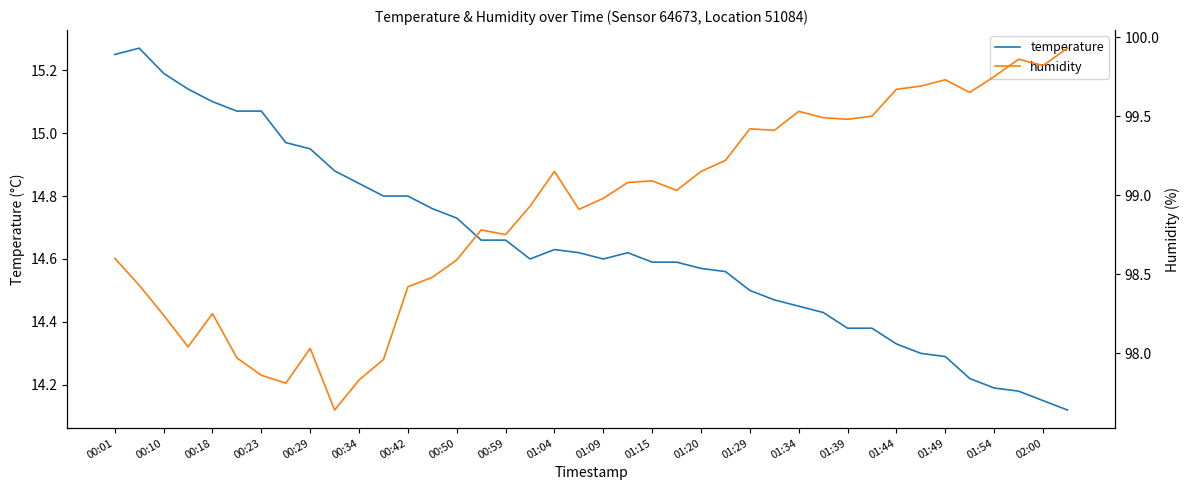

How many lines are shown in the chart?

2